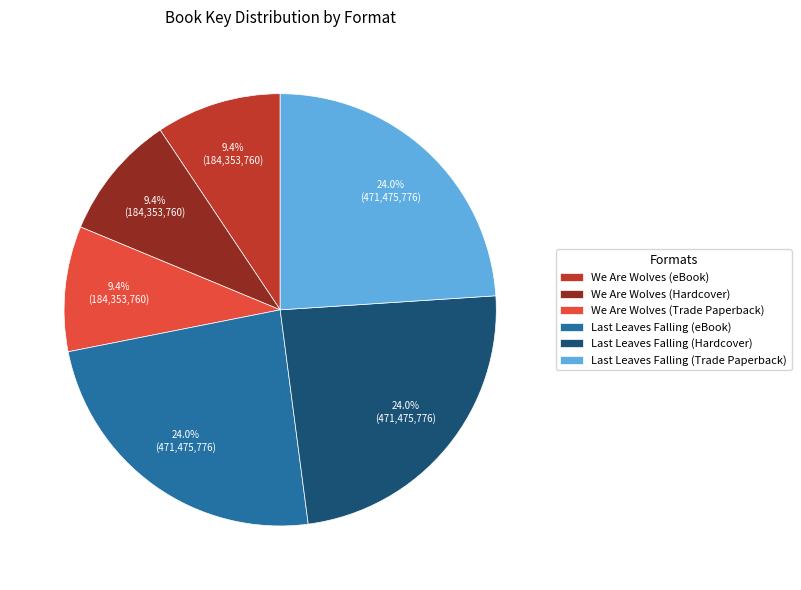

How many slices are in this pie chart?

6